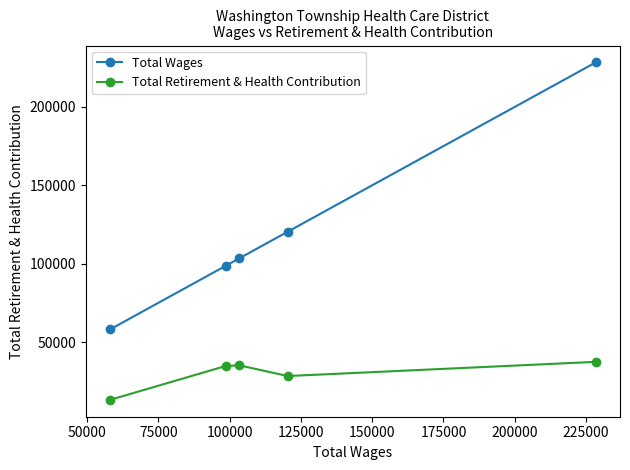

List the series in order of their overall mean, highest first.

Total Wages, Total Retirement & Health Contribution